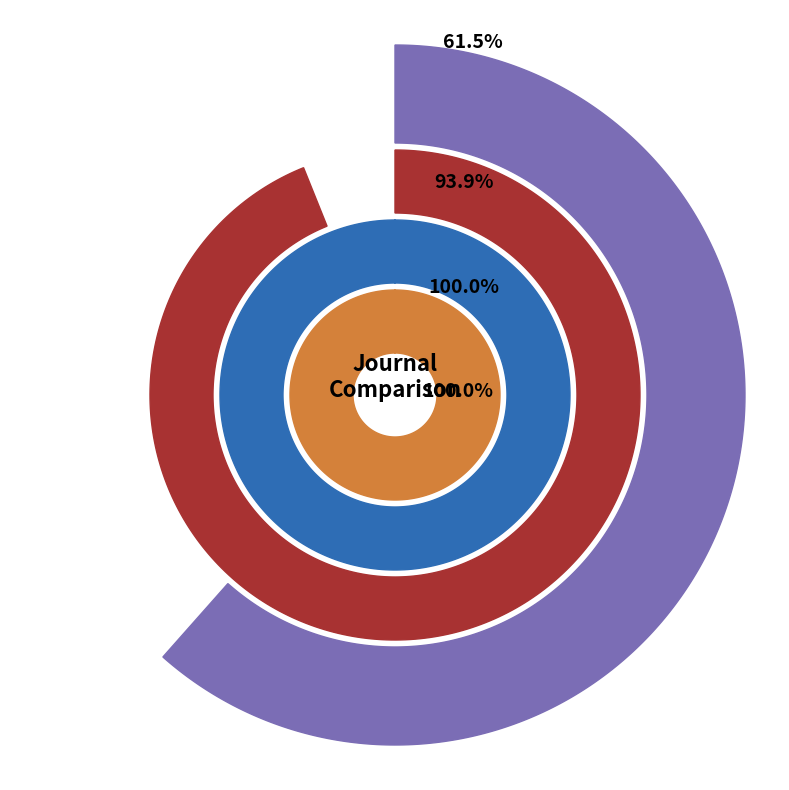

Which has a higher value, Journal of Drug and Alcohol Research or Depression Research and Treatment?

Depression Research and Treatment